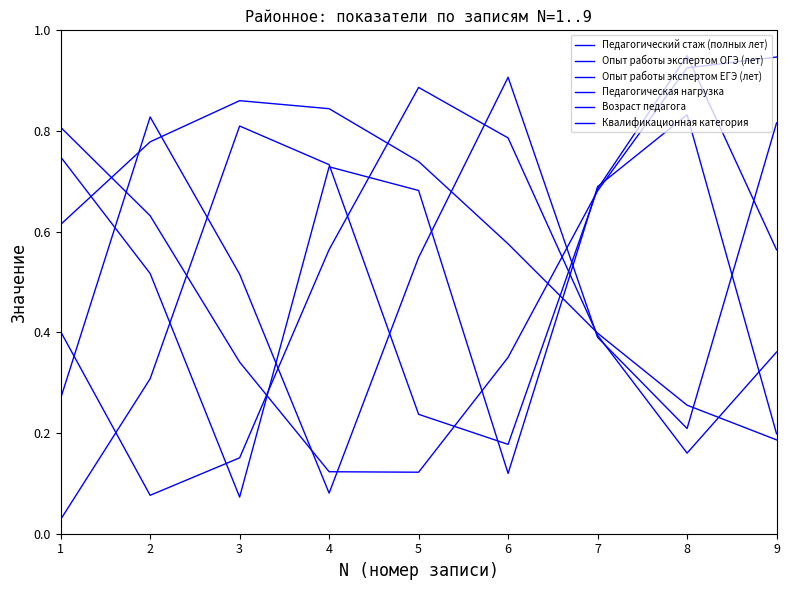

At which category does Педагогическая нагрузка reach its first local peak?

3